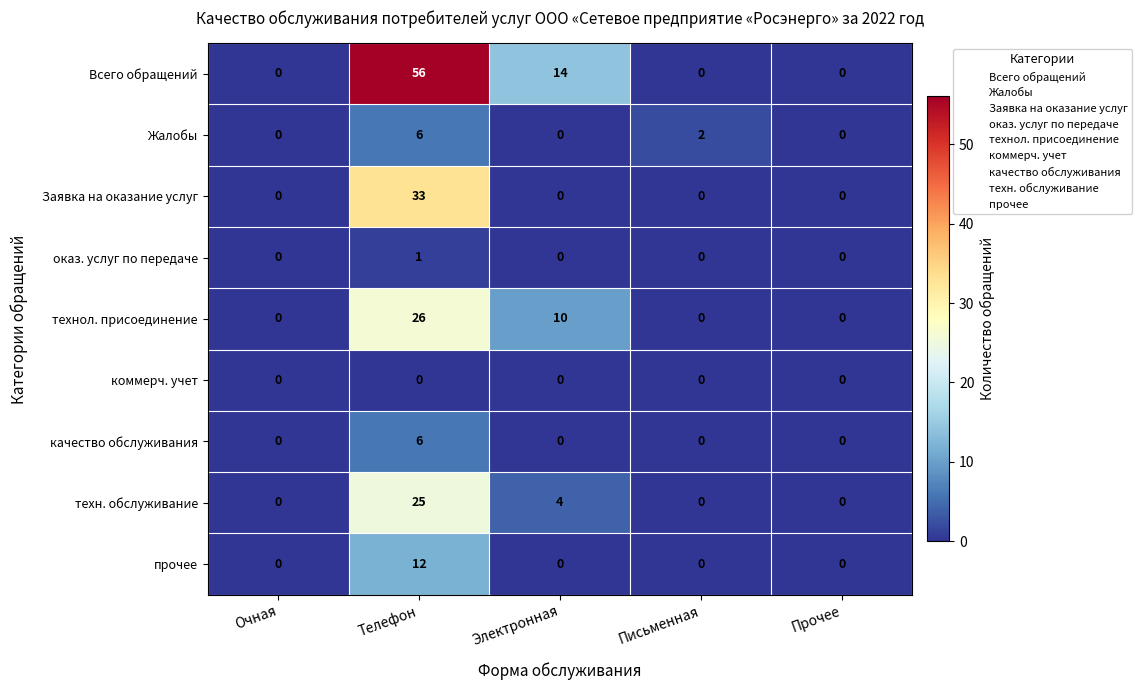

What is the highest value of the Всего обращений series?

56